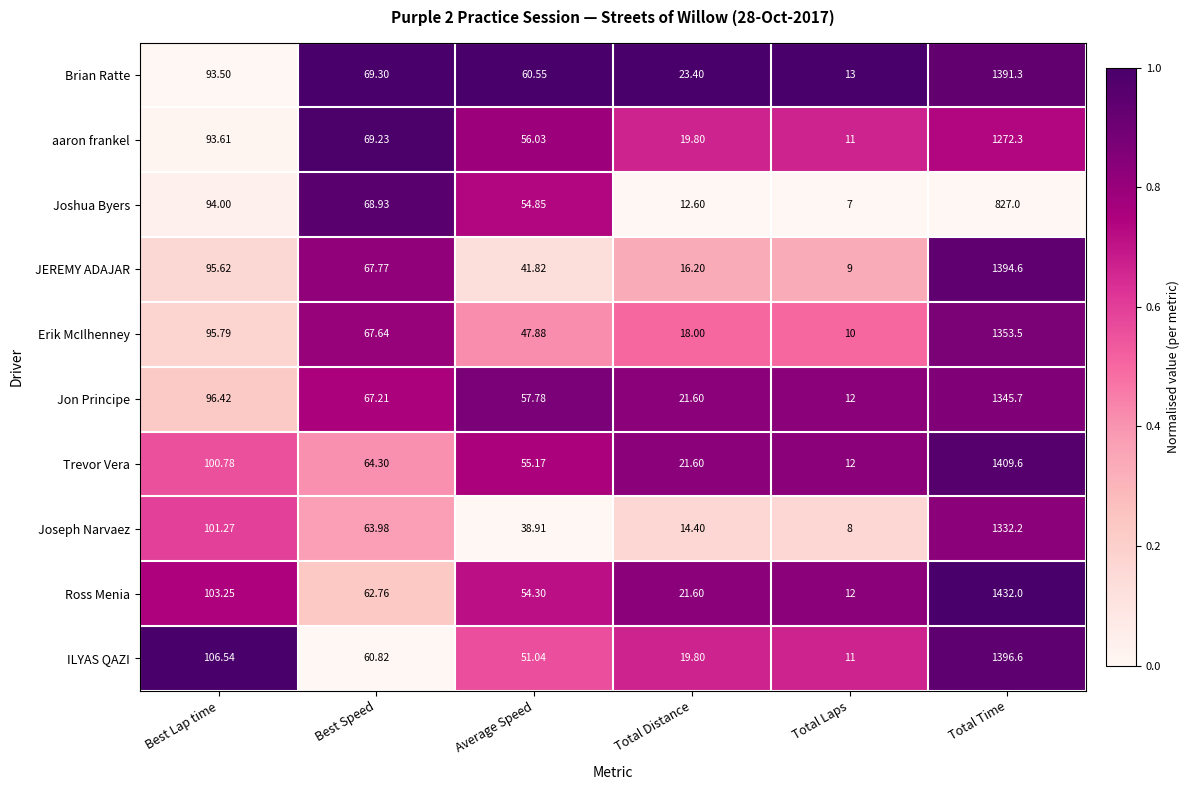

Which series changed the most between Best Lap time and Total Time?

Ross Menia